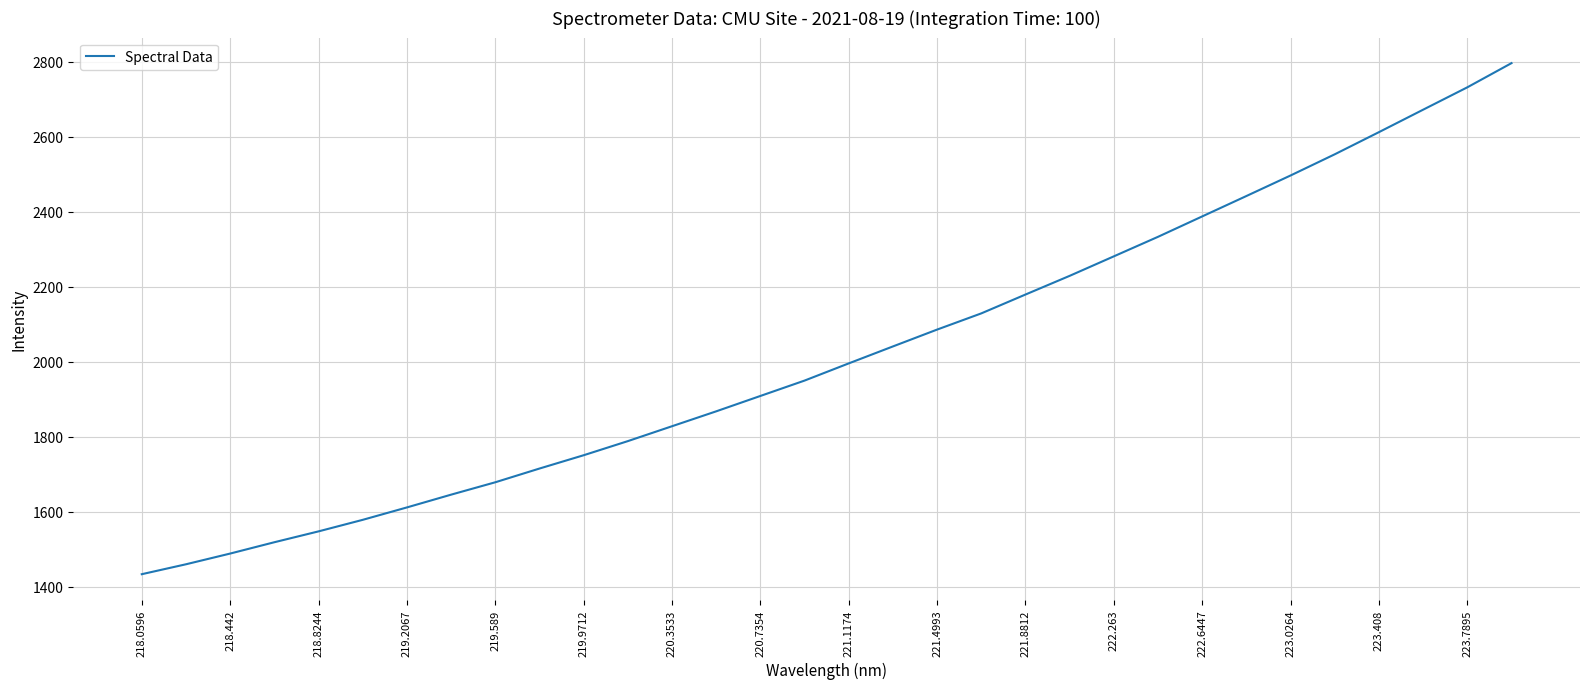

True or false: there are more than 0 points higher than both neighbors.

False